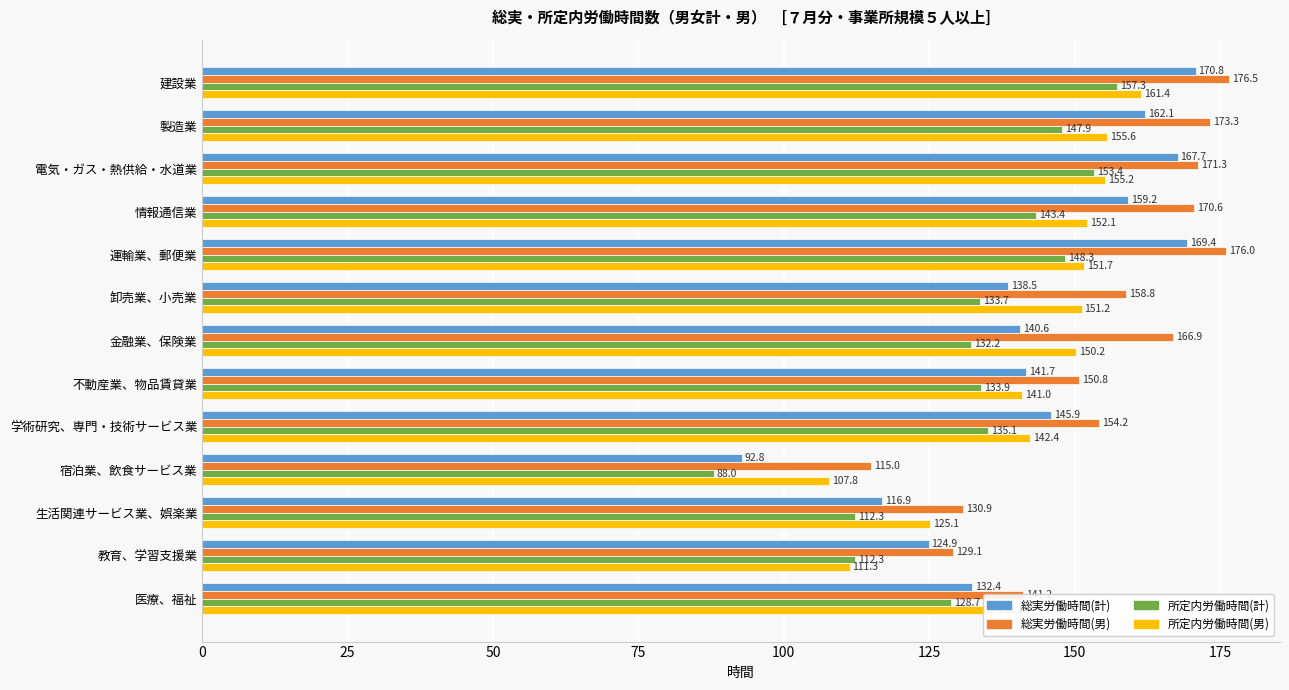

What is the difference between the maximum and minimum values in the 総実労働時間(計) series?

78.0